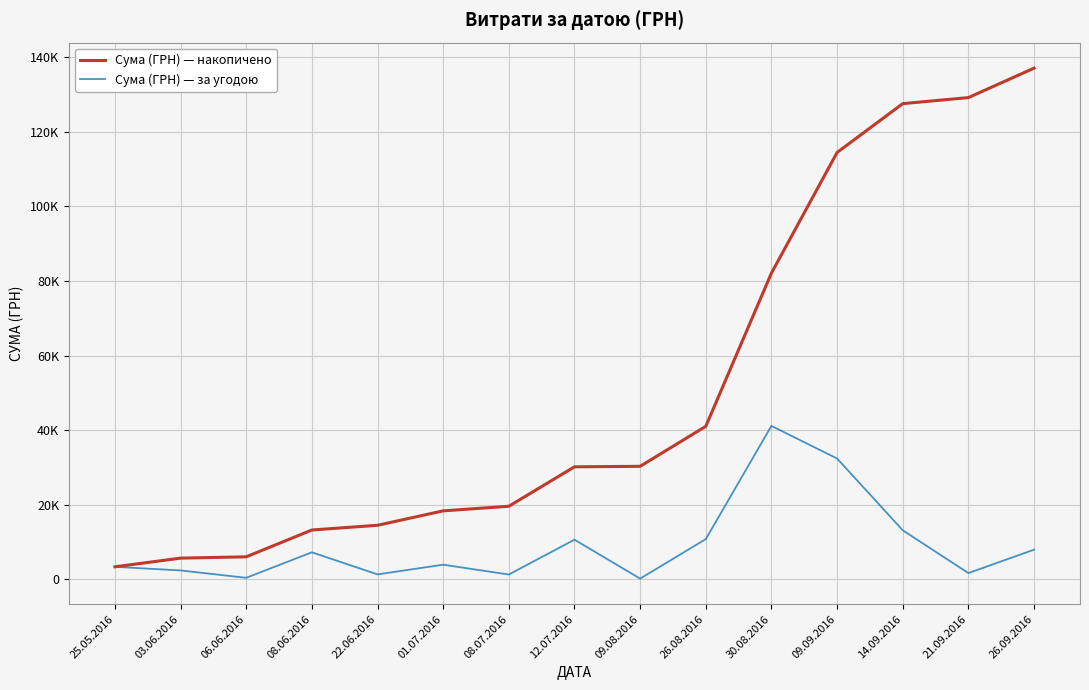

Rank the categories by Сума (ГРН) — за угодою value from highest to lowest.

30.08.2016, 09.09.2016, 14.09.2016, 26.08.2016, 12.07.2016, 26.09.2016, 08.06.2016, 01.07.2016, 25.05.2016, 03.06.2016, 21.09.2016, 22.06.2016, 08.07.2016, 06.06.2016, 09.08.2016